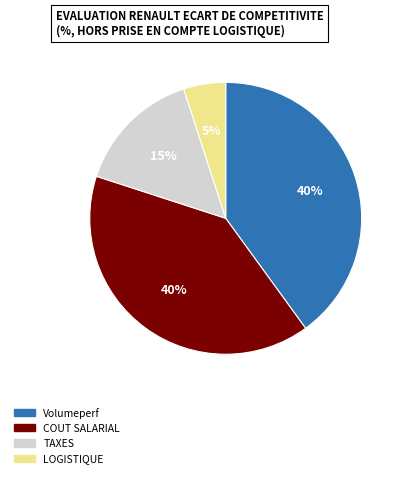

Which category has the smallest portion of the pie?

LOGISTIQUE